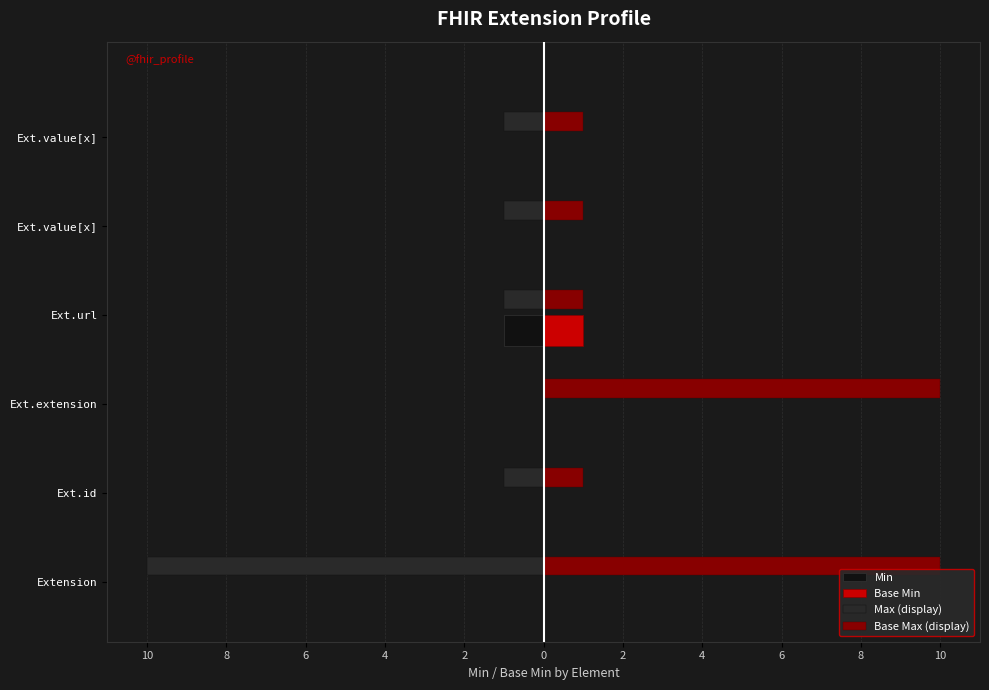

What are all the series names shown in the legend?

Min, Base Min, Max (display), Base Max (display)